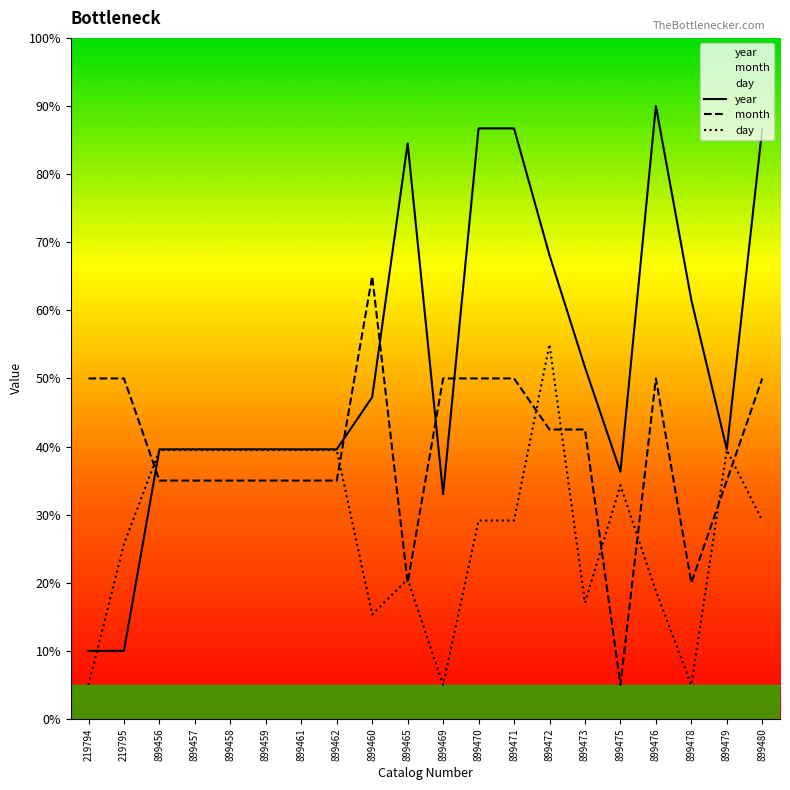

What is the difference between the second highest and second lowest values in the year series?

76.7